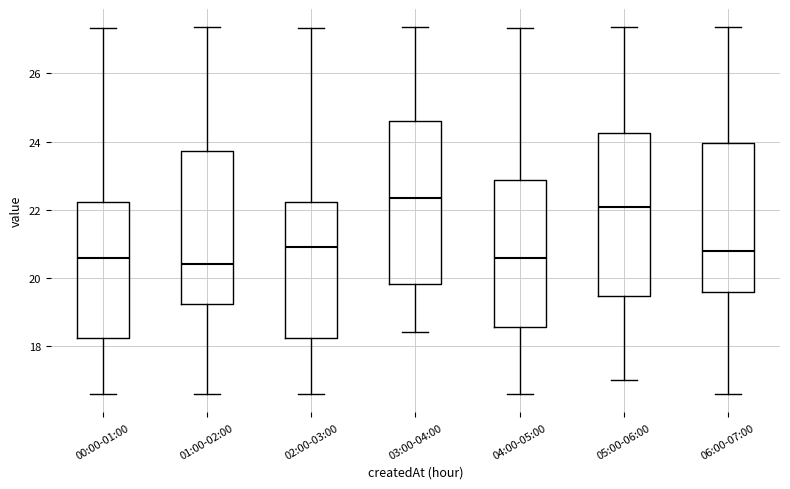

Where is the upper edge of the box for 00:00-01:00 on the y-axis? The values are not printed on the chart, so give them approximately, as read against the axis.

22.2